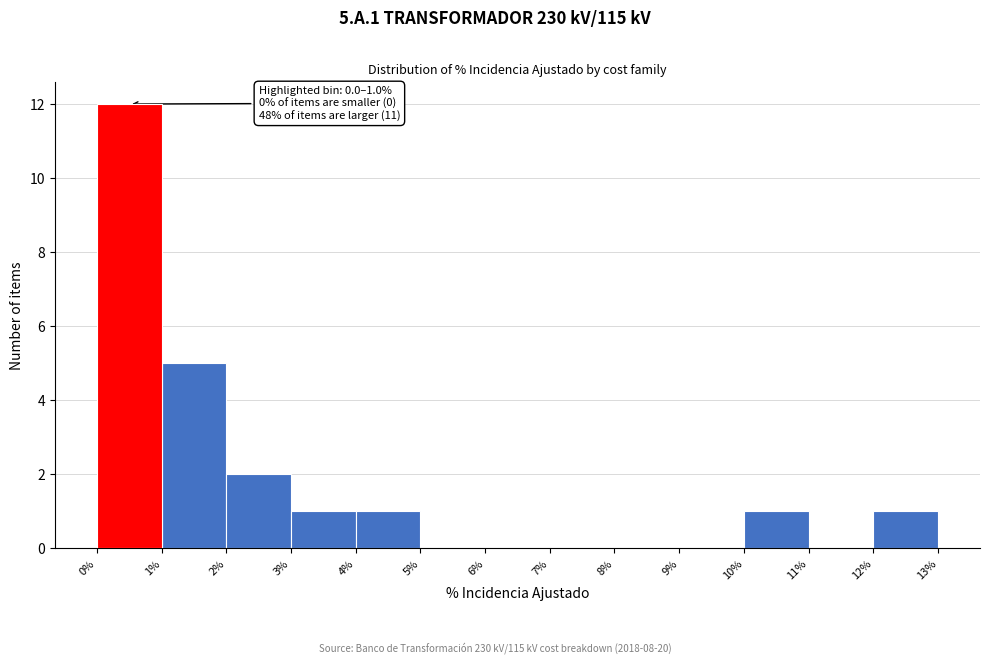

Which range on the x-axis has the tallest bar?

0% to 1%